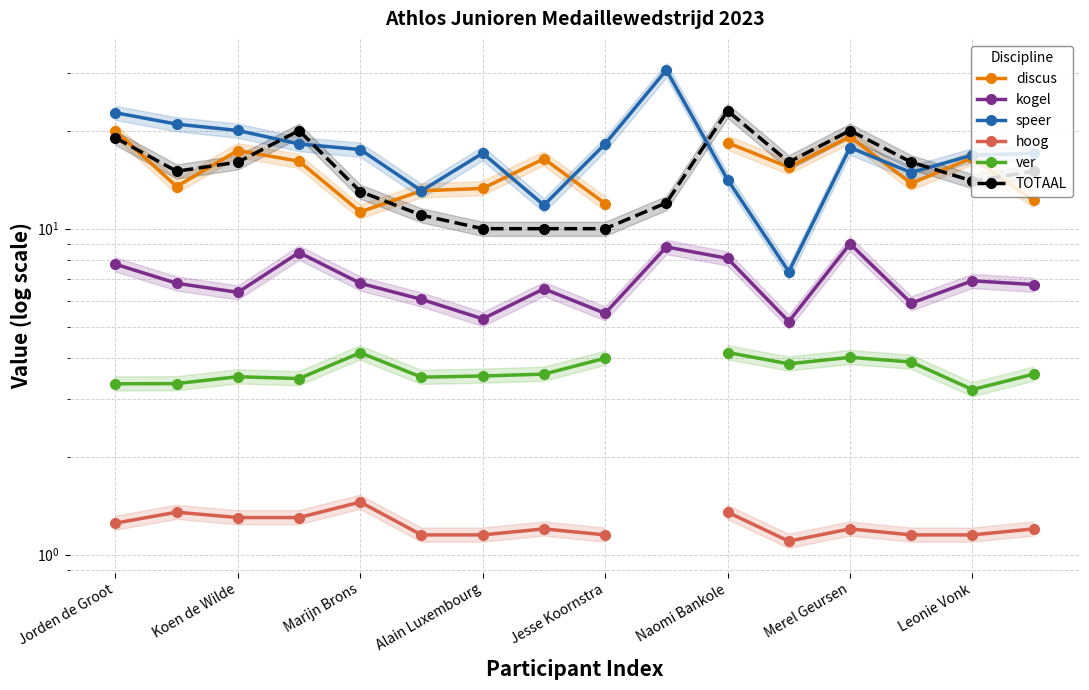

True or false: kogel and ver intersect in this chart.

False